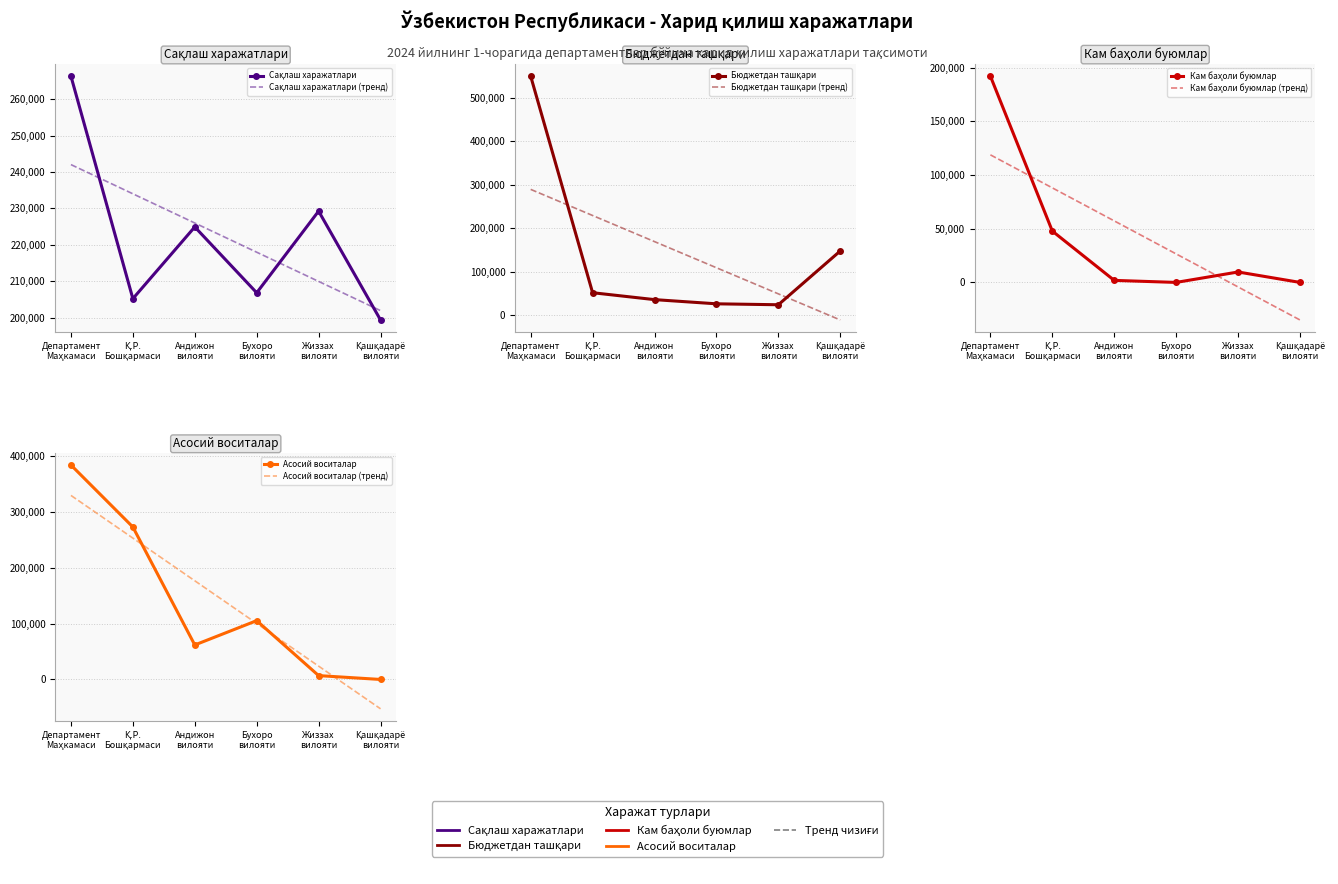

True or false: Кам баҳоли буюмлар and Сақлаш харажатлари cross at least once.

False